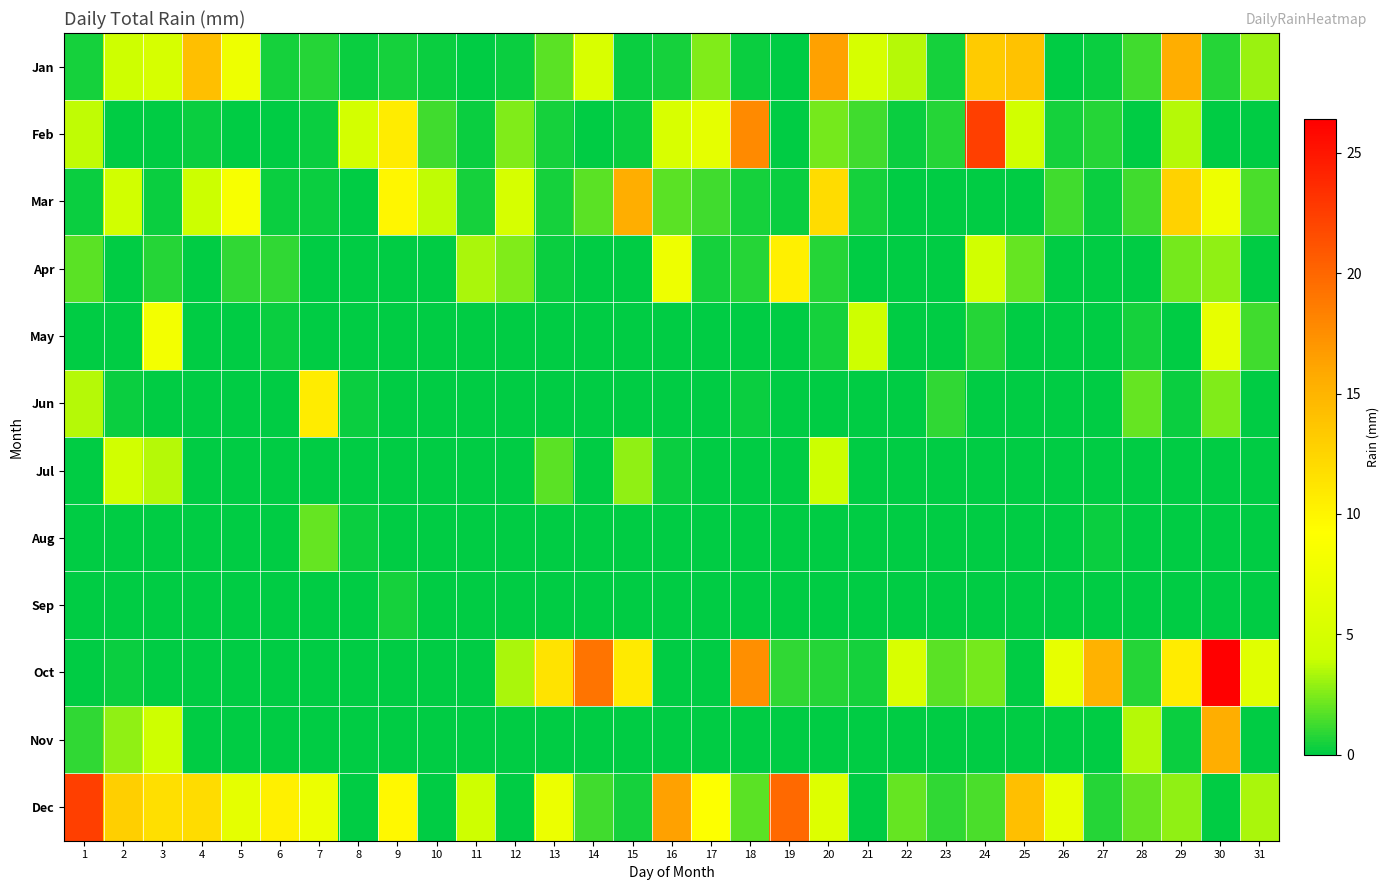

Which label corresponds to the largest value in the chart?

30